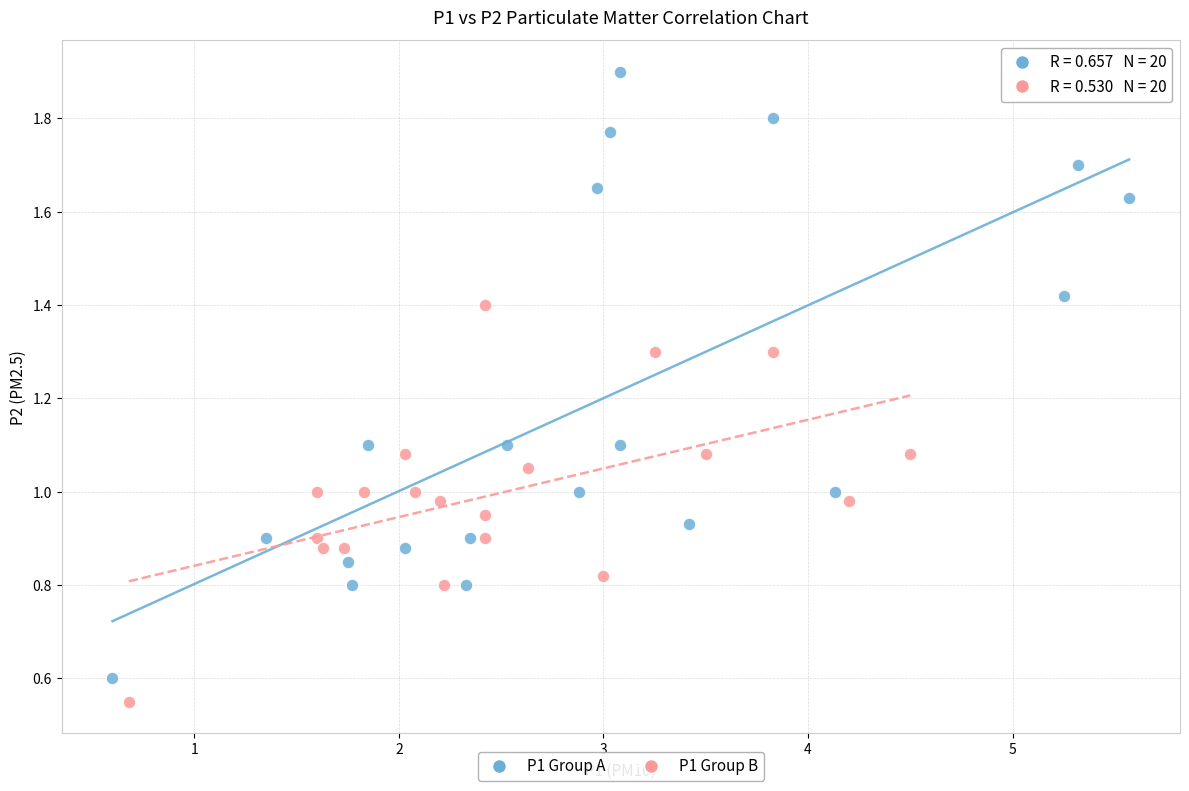

Which series has the largest Y range (max minus min)?

P1 Group A